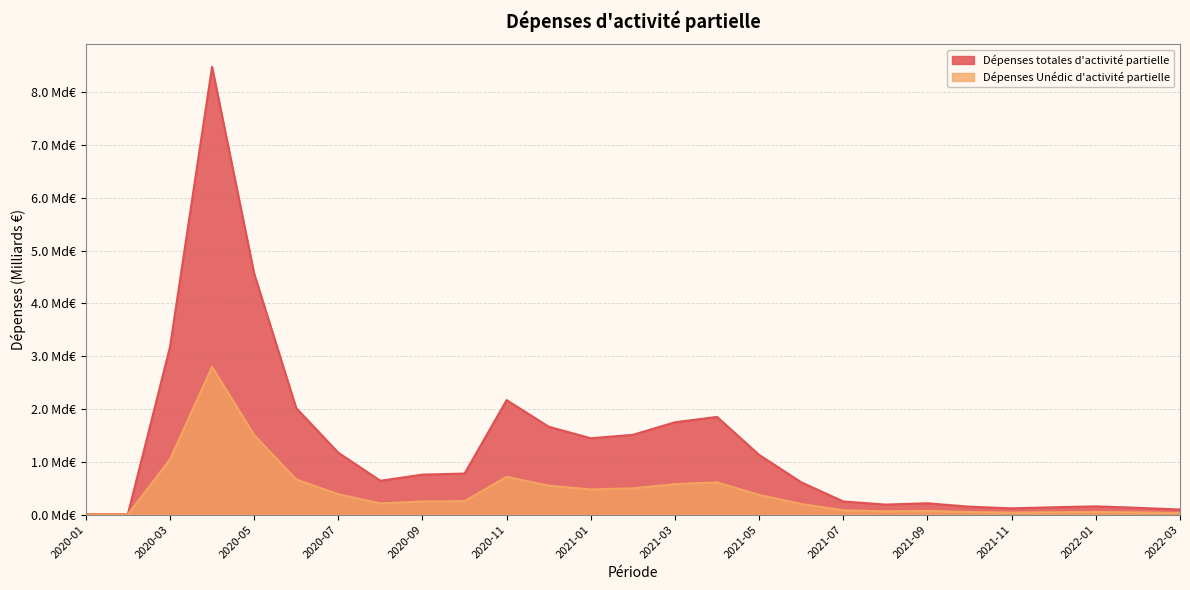

What is the difference between the maximum and minimum values in the Dépenses totales d'activité partielle series?

8.5